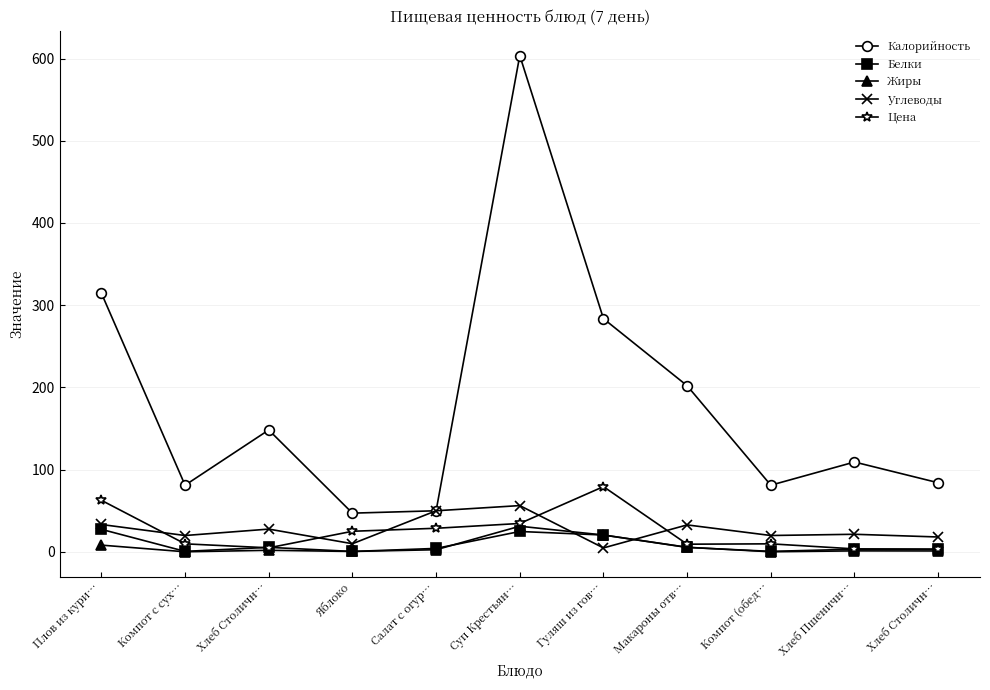

Does the chart have visible grid lines?

Yes